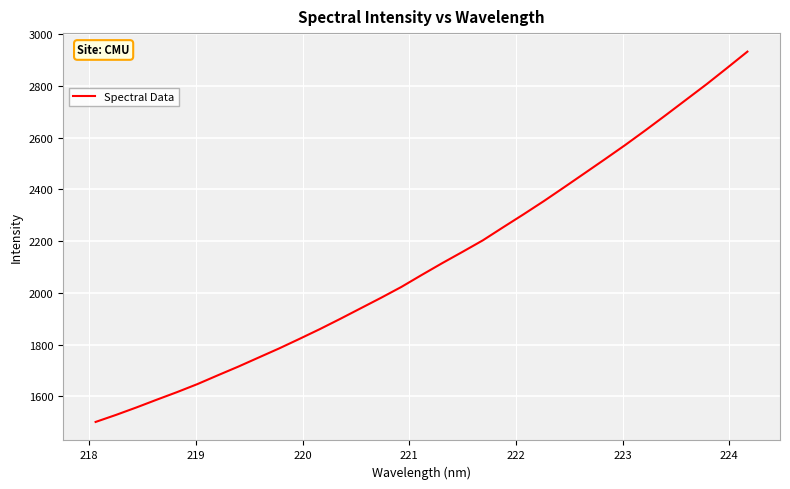

What is the minimum value shown in the chart?

1501.2